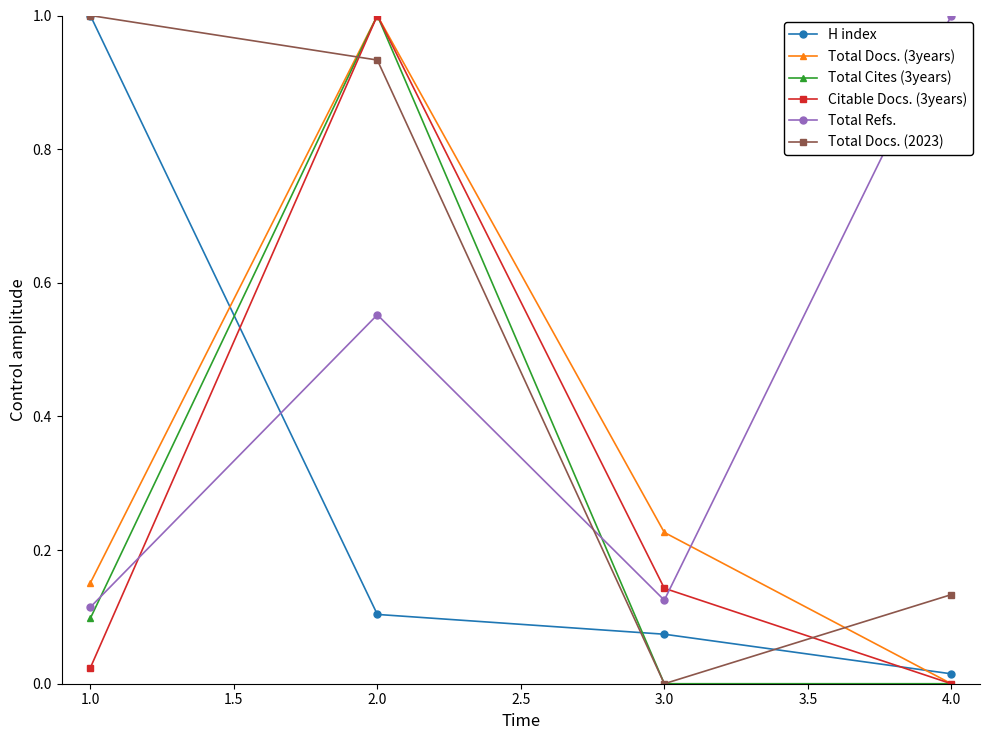

At which category is the sum across all series the highest?

2.0